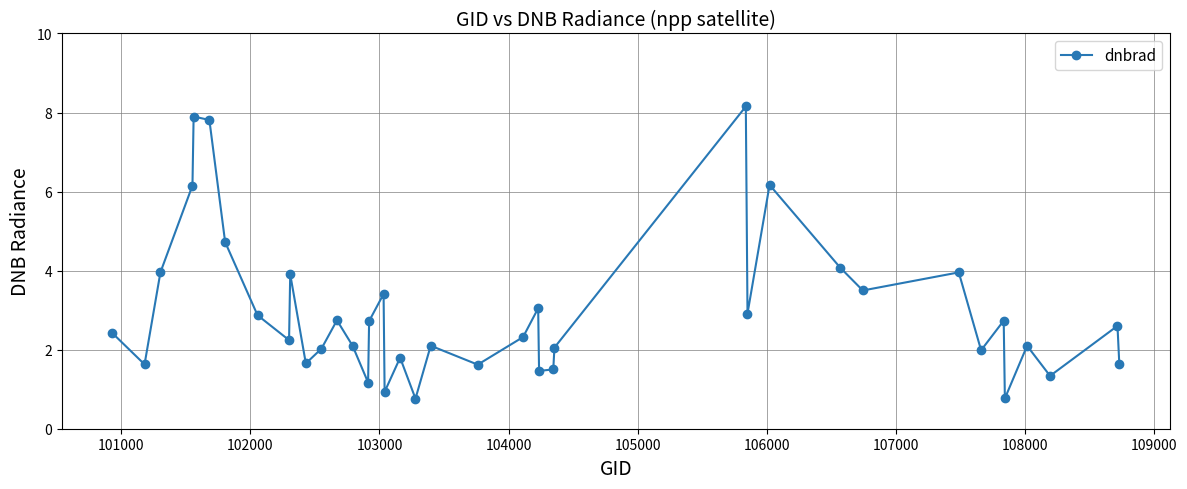

How many interior local peaks (higher than both neighbors) does the data have?

13